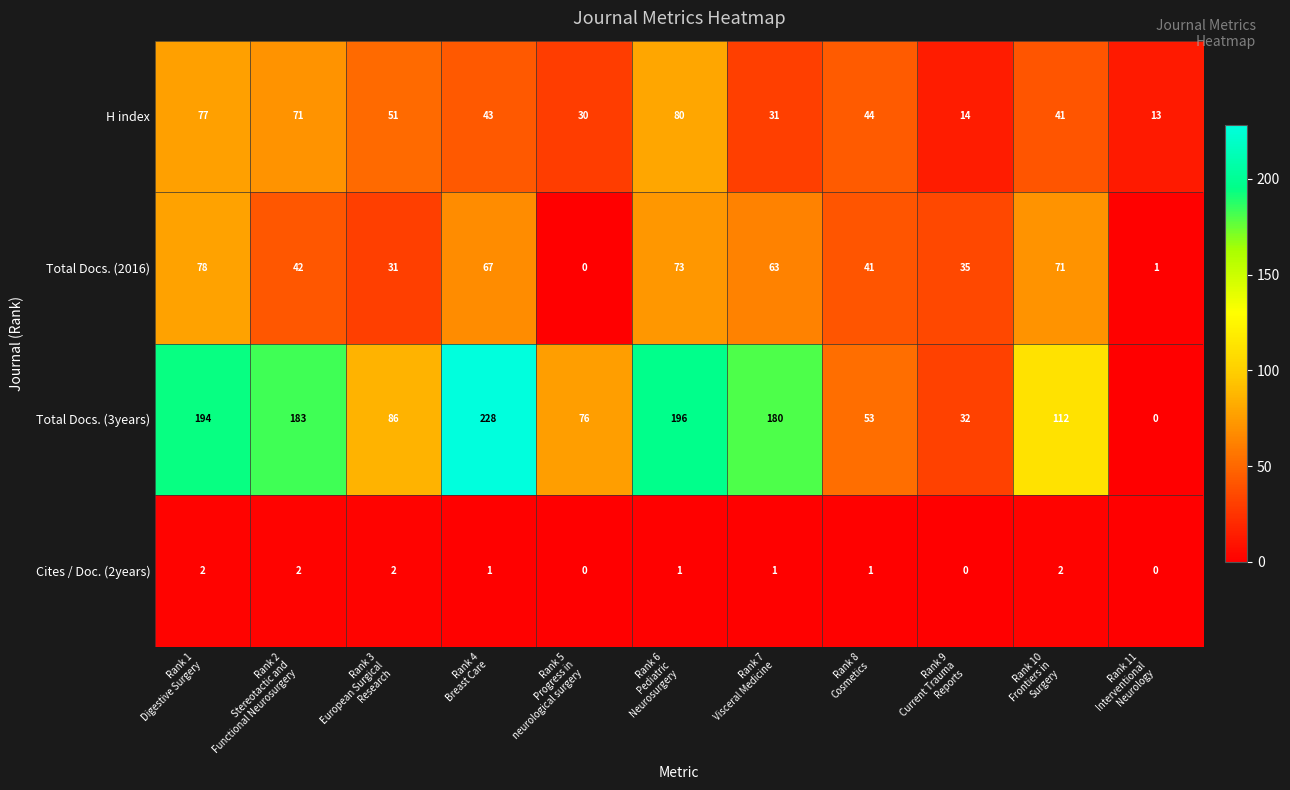

Rank the series at Rank 6
Pediatric
Neurosurgery from highest to lowest value.

Total Docs. (3years), H index, Total Docs. (2016), Cites / Doc. (2years)